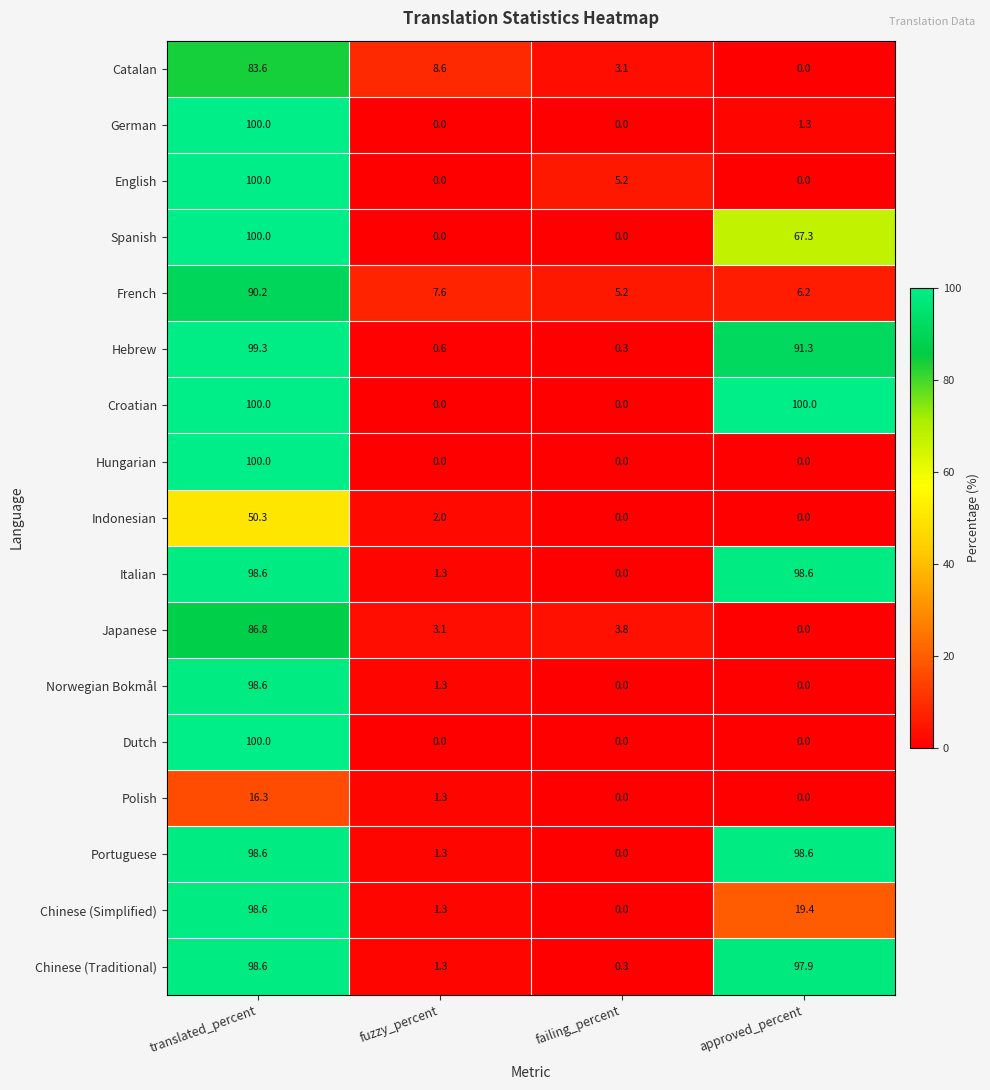

What is the difference between the maximum and second lowest values in the French series?

84.0